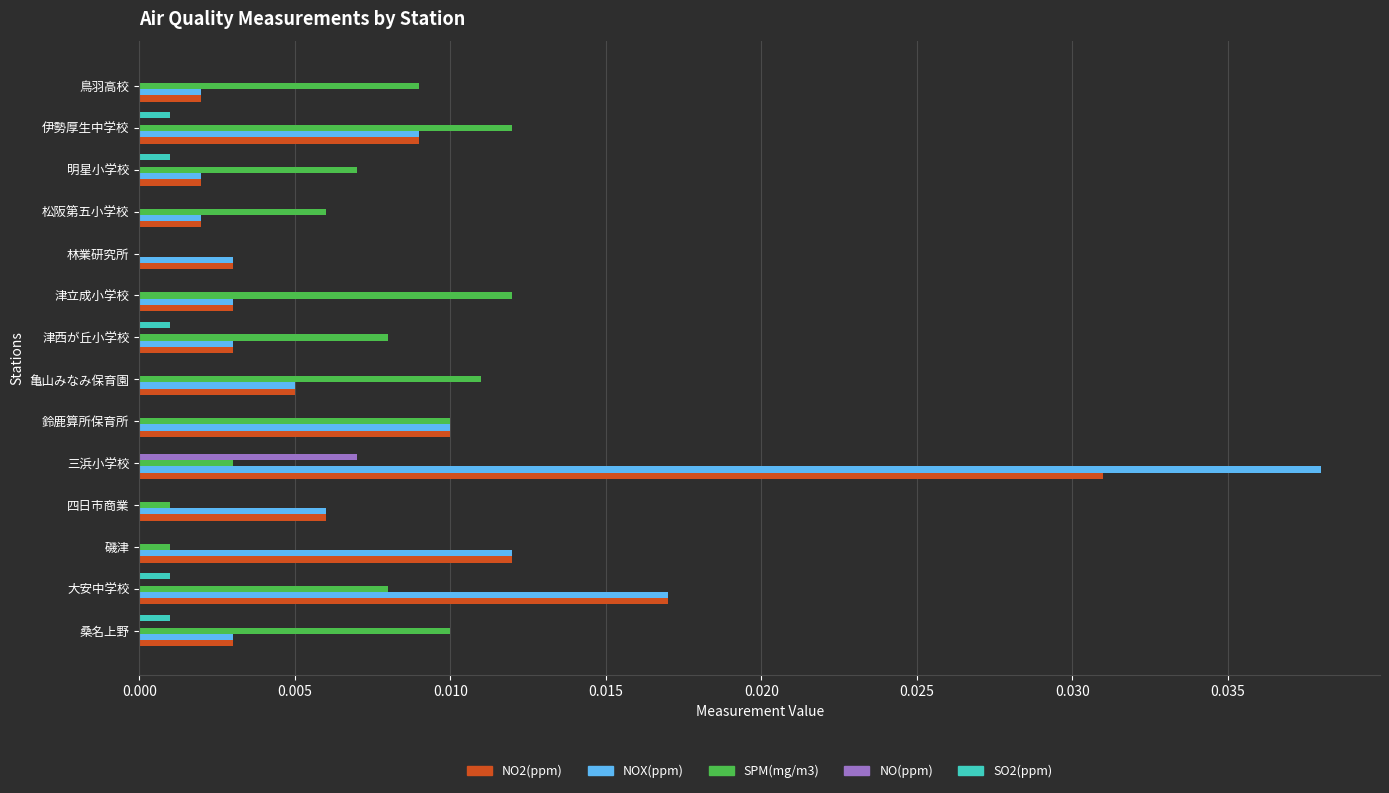

Is the value of SO2(ppm) at 津西が丘小学校 greater than the value of NOX(ppm) at 伊勢厚生中学校?

No